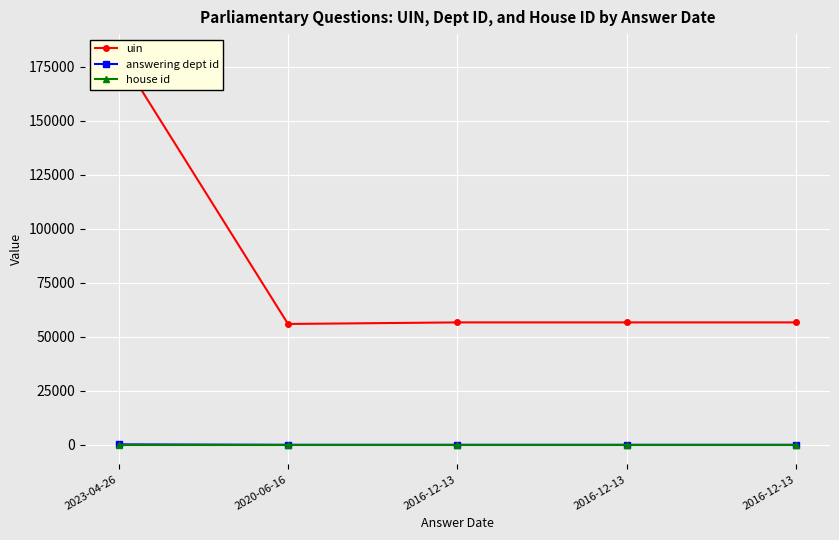

What is the value of the uin point at the 2nd from the left?

55977